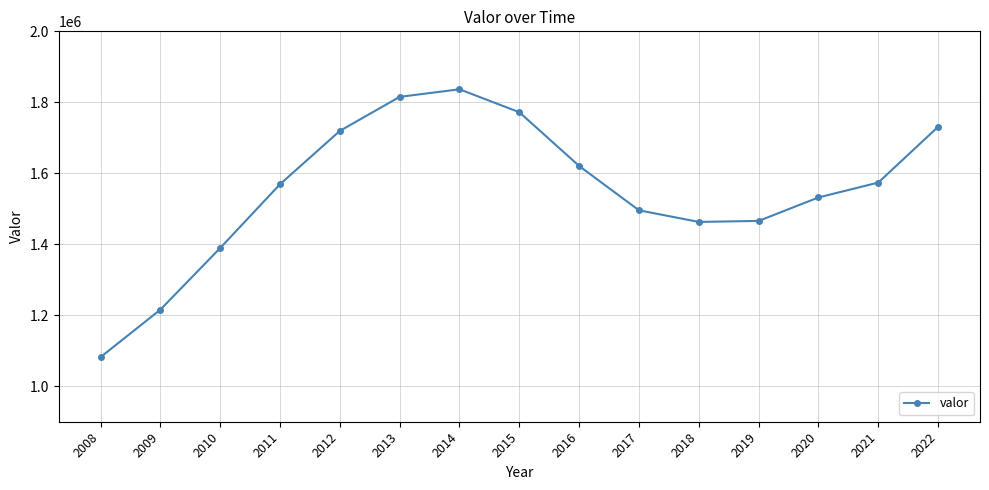

Which category has the highest value across all series?

2014